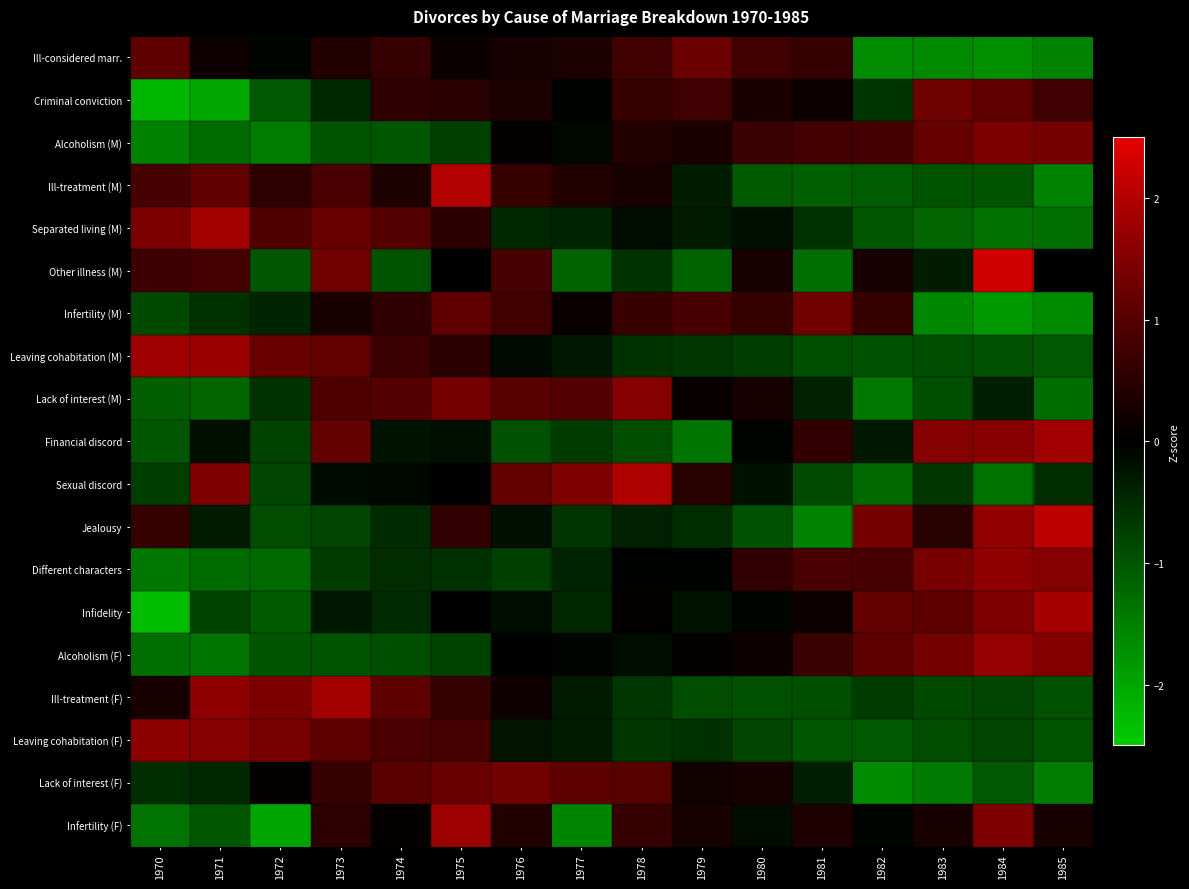

Reading right to left, extract all data points from this chart.

Ill-considered marr.: 1985=-1.6	1984=-1.7	1983=-1.6	1982=-1.6	1981=0.6	1980=0.8	1979=1.3	1978=0.8	1977=0.3	1976=0.3	1975=0.1	1974=0.7	1973=0.4	1972=-0.1	1971=0.2	1970=1.1
Criminal conviction: 1985=0.7	1984=1.1	1983=1.3	1982=-0.6	1981=0.1	1980=0.3	1979=0.7	1978=0.7	1977=-0.0	1976=0.3	1975=0.5	1974=0.6	1973=-0.5	1972=-1.0	1971=-2.0	1970=-2.2
Alcoholism (M): 1985=1.4	1984=1.5	1983=1.2	1982=0.8	1981=0.8	1980=0.7	1979=0.3	1978=0.4	1977=-0.1	1976=0.1	1975=-0.8	1974=-1.0	1973=-1.0	1972=-1.4	1971=-1.3	1970=-1.5
Ill-treatment (M): 1985=-1.5	1984=-1.0	1983=-1.0	1982=-1.1	1981=-1.1	1980=-1.1	1979=-0.3	1978=0.3	1977=0.4	1976=0.7	1975=2.0	1974=0.3	1973=0.9	1972=0.5	1971=1.1	1970=0.8
Separated living (M): 1985=-1.3	1984=-1.3	1983=-1.2	1982=-1.0	1981=-0.6	1980=-0.2	1979=-0.3	1978=-0.1	1977=-0.4	1976=-0.5	1975=0.5	1974=1.0	1973=1.2	1972=0.9	1971=1.8	1970=1.5
Other illness (M): 1985=-0.0	1984=2.3	1983=-0.3	1982=0.3	1981=-1.3	1980=0.3	1979=-1.2	1978=-0.6	1977=-1.2	1976=0.9	1975=-0.0	1974=-1.0	1973=1.3	1972=-1.0	1971=0.8	1970=0.7
Infertility (M): 1985=-1.6	1984=-1.9	1983=-1.6	1982=0.7	1981=1.3	1980=0.6	1979=0.8	1978=0.7	1977=0.1	1976=0.8	1975=1.1	1974=0.5	1973=0.3	1972=-0.4	1971=-0.6	1970=-0.9
Leaving cohabitation (M): 1985=-1.0	1984=-0.9	1983=-0.9	1982=-1.0	1981=-0.9	1980=-0.7	1979=-0.6	1978=-0.6	1977=-0.3	1976=-0.1	1975=0.5	1974=0.7	1973=1.2	1972=1.2	1971=1.8	1970=1.8
Lack of interest (M): 1985=-1.3	1984=-0.4	1983=-0.9	1982=-1.4	1981=-0.4	1980=0.3	1979=0.1	1978=1.6	1977=1.0	1976=1.1	1975=1.4	1974=1.0	1973=0.9	1972=-0.6	1971=-1.2	1970=-1.1
Financial discord: 1985=1.8	1984=1.6	1983=1.5	1982=-0.3	1981=0.6	1980=-0.0	1979=-1.4	1978=-0.9	1977=-0.7	1976=-1.0	1975=-0.2	1974=-0.2	1973=1.2	1972=-0.8	1971=-0.2	1970=-1.0
Sexual discord: 1985=-0.5	1984=-1.3	1983=-0.6	1982=-1.2	1981=-0.9	1980=-0.2	1979=0.5	1978=2.0	1977=1.5	1976=1.2	1975=0.0	1974=-0.1	1973=-0.1	1972=-0.8	1971=1.5	1970=-0.7
Jealousy: 1985=2.1	1984=1.7	1983=0.5	1982=1.4	1981=-1.6	1980=-1.0	1979=-0.5	1978=-0.4	1977=-0.6	1976=-0.2	1975=0.6	1974=-0.5	1973=-0.8	1972=-0.9	1971=-0.3	1970=0.6
Different characters: 1985=1.5	1984=1.7	1983=1.4	1982=0.8	1981=0.9	1980=0.6	1979=-0.0	1978=-0.0	1977=-0.4	1976=-0.8	1975=-0.5	1974=-0.5	1973=-0.7	1972=-1.2	1971=-1.3	1970=-1.4
Infidelity: 1985=1.9	1984=1.5	1983=1.1	1982=1.2	1981=0.2	1980=-0.1	1979=-0.2	1978=0.1	1977=-0.5	1976=-0.2	1975=0.0	1974=-0.5	1973=-0.3	1972=-1.1	1971=-0.8	1970=-2.3
Alcoholism (F): 1985=1.5	1984=1.7	1983=1.4	1982=1.1	1981=0.7	1980=0.1	1979=0.1	1978=-0.2	1977=-0.1	1976=-0.0	1975=-0.8	1974=-0.9	1973=-1.0	1972=-1.0	1971=-1.4	1970=-1.3
Ill-treatment (F): 1985=-1.0	1984=-0.8	1983=-0.9	1982=-0.7	1981=-0.9	1980=-1.0	1979=-0.9	1978=-0.6	1977=-0.3	1976=0.2	1975=0.6	1974=1.1	1973=1.8	1972=1.5	1971=1.7	1970=0.3
Leaving cohabitation (F): 1985=-1.0	1984=-0.8	1983=-0.9	1982=-1.0	1981=-1.0	1980=-0.8	1979=-0.6	1978=-0.7	1977=-0.3	1976=-0.2	1975=0.8	1974=0.9	1973=1.1	1972=1.4	1971=1.5	1970=1.6
Lack of interest (F): 1985=-1.5	1984=-1.0	1983=-1.4	1982=-1.6	1981=-0.4	1980=0.3	1979=0.2	1978=1.0	1977=1.1	1976=1.4	1975=1.2	1974=1.1	1973=0.6	1972=0.0	1971=-0.5	1970=-0.5
Infertility (F): 1985=0.3	1984=1.5	1983=0.3	1982=-0.0	1981=0.4	1980=-0.2	1979=0.3	1978=0.6	1977=-1.6	1976=0.4	1975=1.8	1974=0.1	1973=0.5	1972=-2.0	1971=-1.0	1970=-1.4